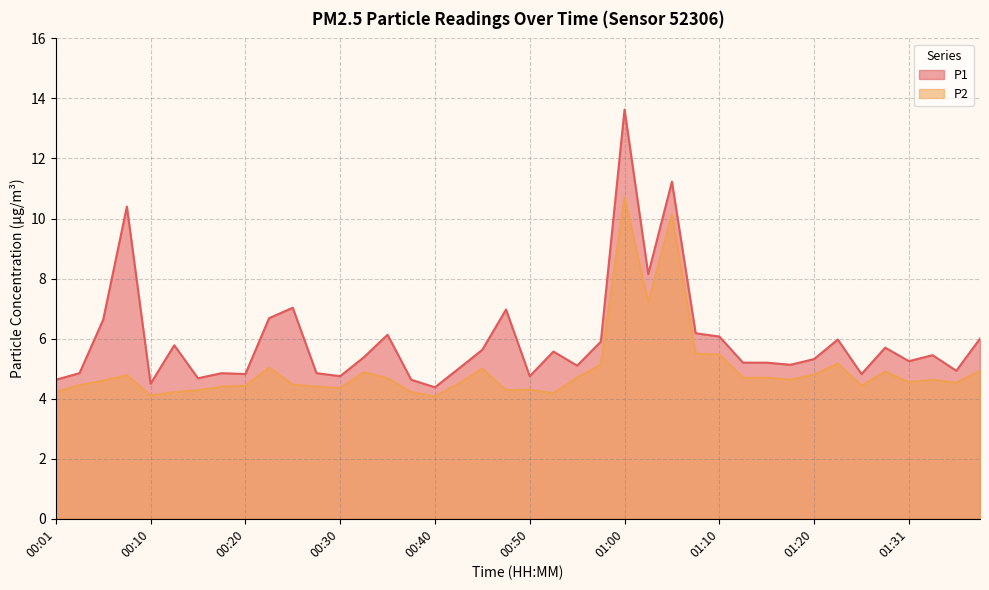

Reading left to right, what are all the values shown in this chart?

P1: 00:01=4.6	00:03=4.8	00:06=6.6	00:08=10.4	00:10=4.5	00:13=5.8	00:15=4.7	00:18=4.8	00:20=4.8	00:23=6.7	00:25=7.0	00:28=4.8	00:30=4.8	00:32=5.4	00:35=6.1	00:38=4.6	00:40=4.4	00:42=5.0	00:45=5.6	00:47=7.0	00:50=4.8	00:52=5.6	00:55=5.1	00:57=5.9	01:00=13.6	01:02=8.2	01:05=11.2	01:07=6.2	01:10=6.1	01:12=5.2	01:15=5.2	01:17=5.1	01:20=5.3	01:22=6.0	01:25=4.8	01:28=5.7	01:31=5.2	01:33=5.5	01:36=4.9	01:38=6.0
P2: 00:01=4.2	00:03=4.5	00:06=4.6	00:08=4.8	00:10=4.1	00:13=4.2	00:15=4.3	00:18=4.4	00:20=4.4	00:23=5.0	00:25=4.5	00:28=4.4	00:30=4.3	00:32=4.9	00:35=4.7	00:38=4.2	00:40=4.1	00:42=4.5	00:45=5.0	00:47=4.3	00:50=4.3	00:52=4.2	00:55=4.7	00:57=5.1	01:00=10.7	01:02=7.2	01:05=10.1	01:07=5.5	01:10=5.5	01:12=4.7	01:15=4.7	01:17=4.6	01:20=4.8	01:22=5.2	01:25=4.4	01:28=4.9	01:31=4.5	01:33=4.6	01:36=4.5	01:38=4.9